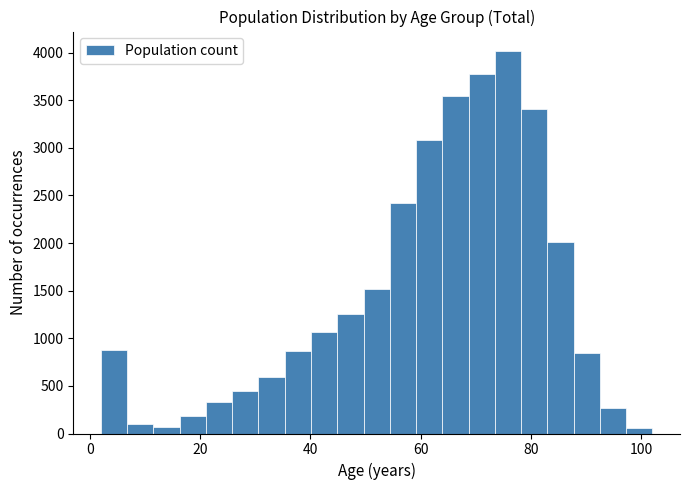

Read against the x-axis, roughly where is the centre of the tallest bar?

76